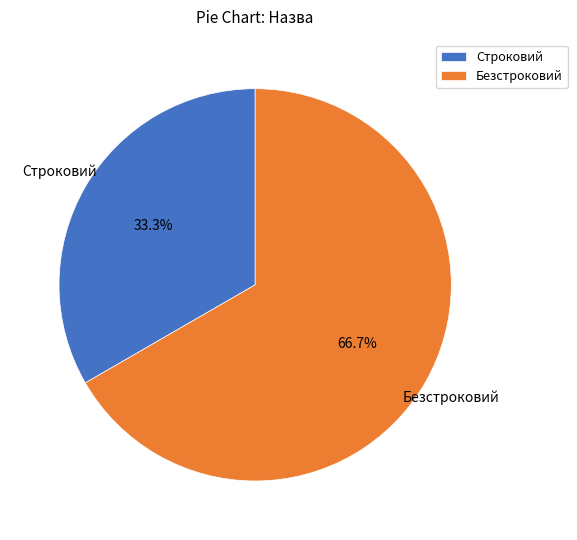

Is it true that Безстроковий is 67% of the pie?

True